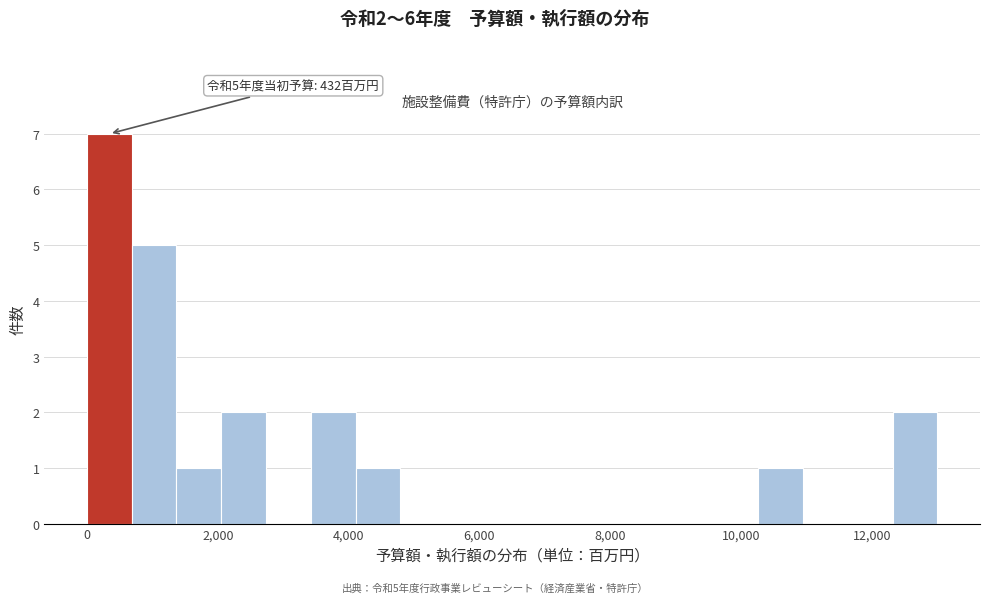

Around what value on the x-axis is the tallest bar? Give the approximate position of its centre, as read against the axis.

400